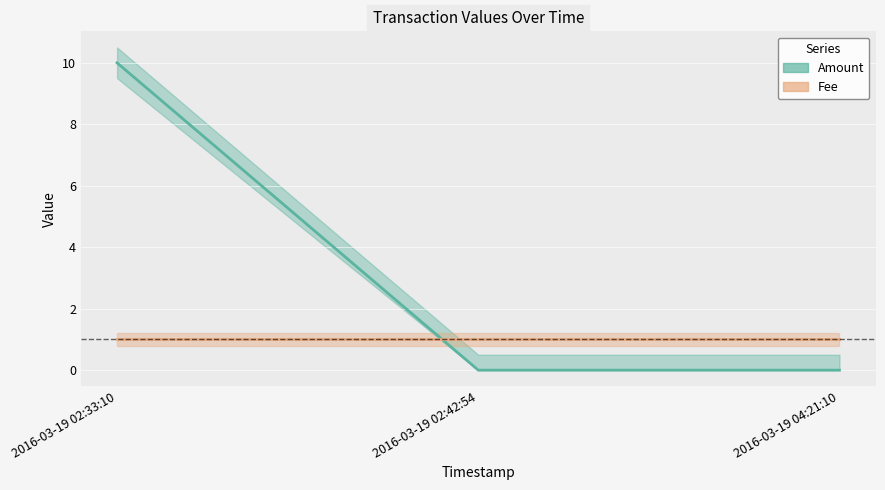

What is the label of the 3rd point from the left?

2016-03-19 04:21:10